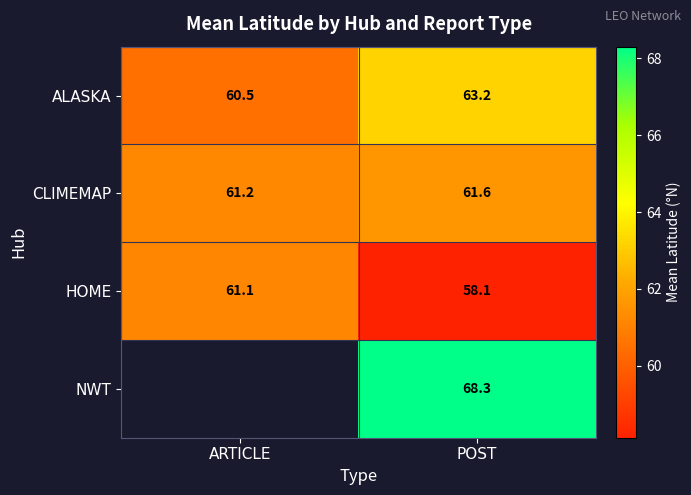

List the labels in order of ALASKA value, largest first.

POST, ARTICLE